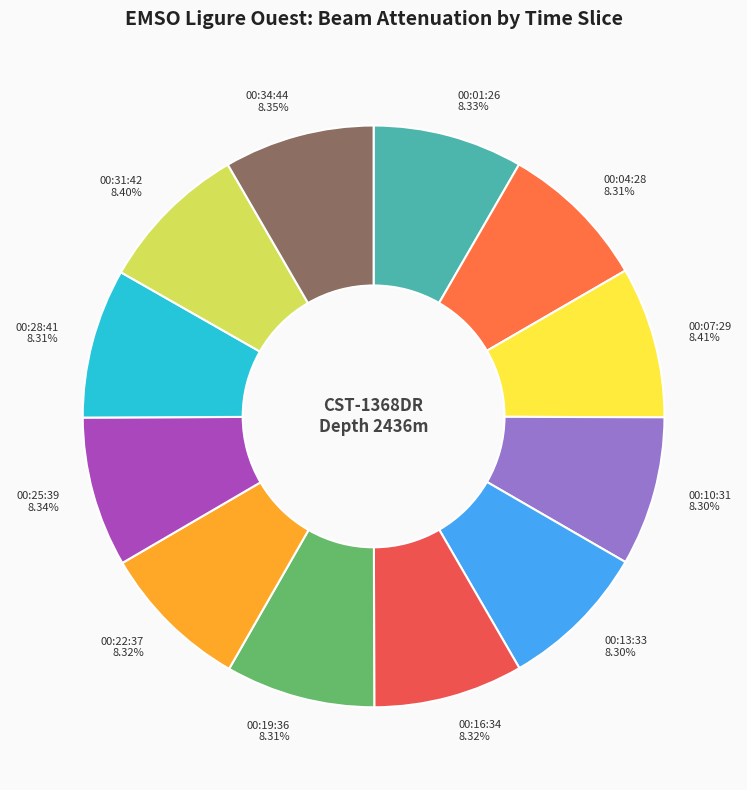

Does 00:10:31 account for over 50% of the chart?

No